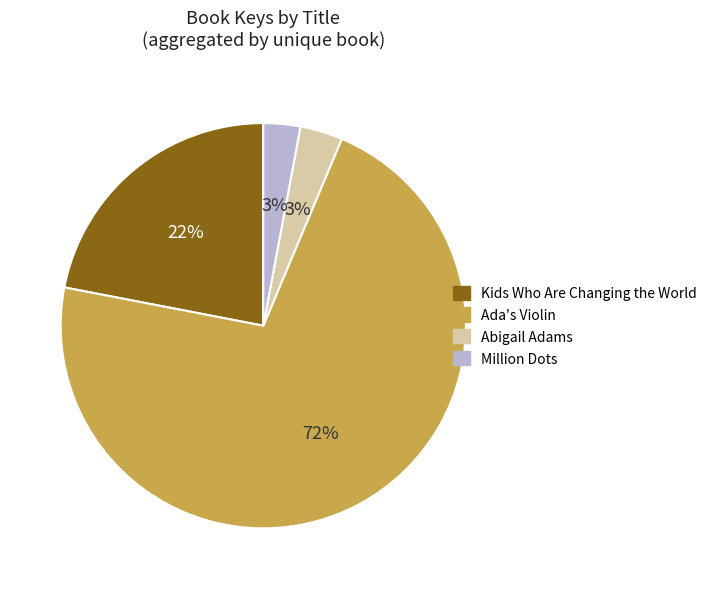

Do Million Dots and Kids Who Are Changing the World together represent more than half of the pie?

No